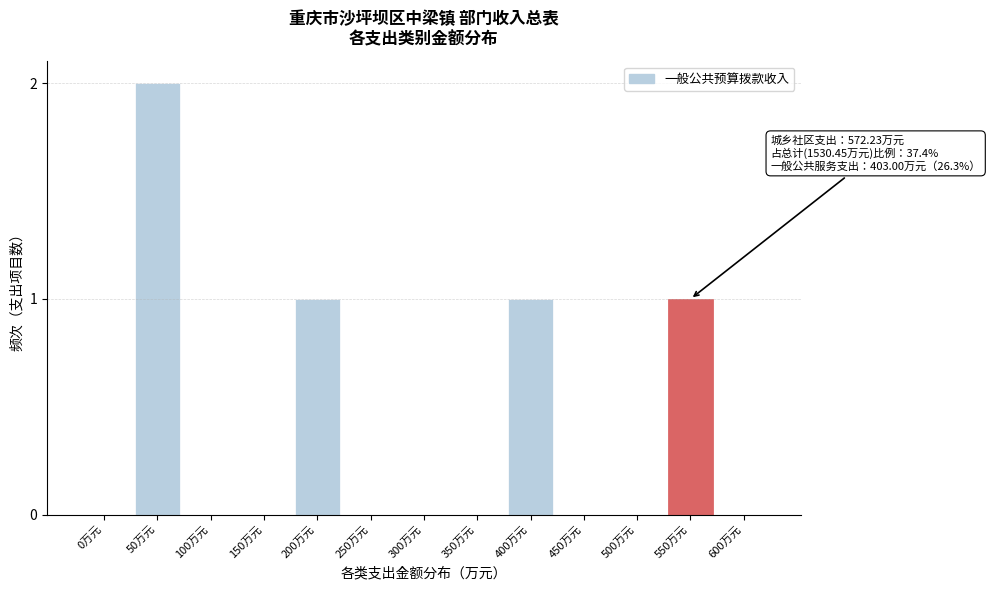

Reading left to right, list all the values displayed in this chart.

0万元=0	50万元=2	100万元=0	150万元=0	200万元=1	250万元=0	300万元=0	350万元=0	400万元=1	450万元=0	500万元=0	550万元=1	600万元=0